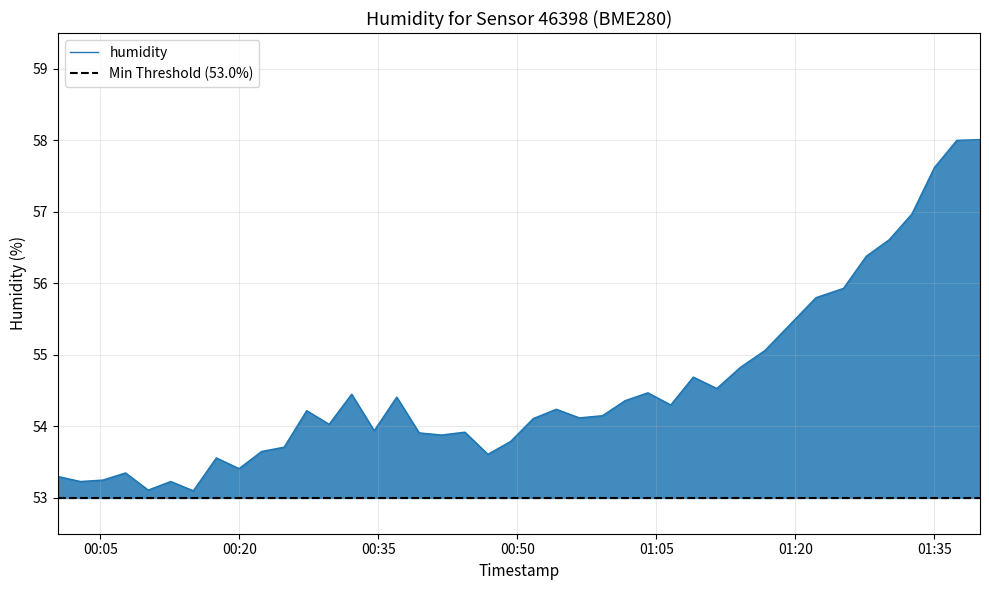

The value at 2023-05-29T01:11:31 is 54.5. True or false?

True